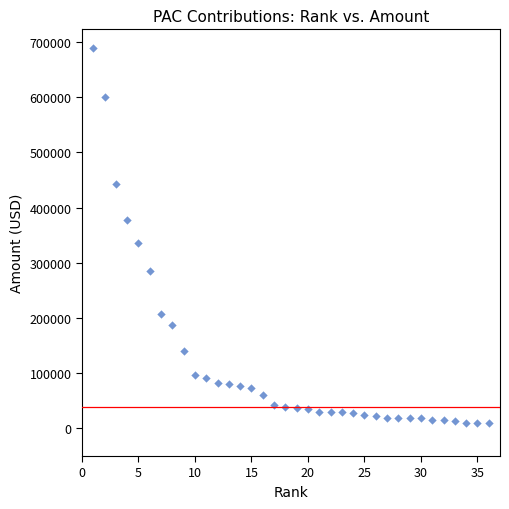

What Y value in the scatter plot is closest to 349144?

335074.0